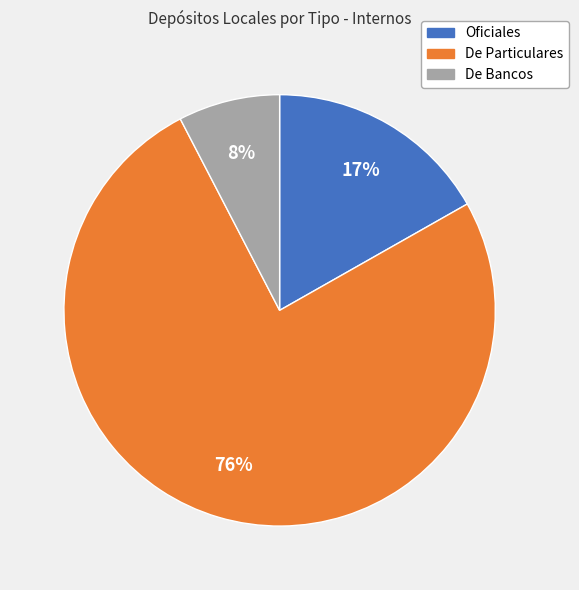

The Oficiales slice represents 17% of the pie. True or false?

True